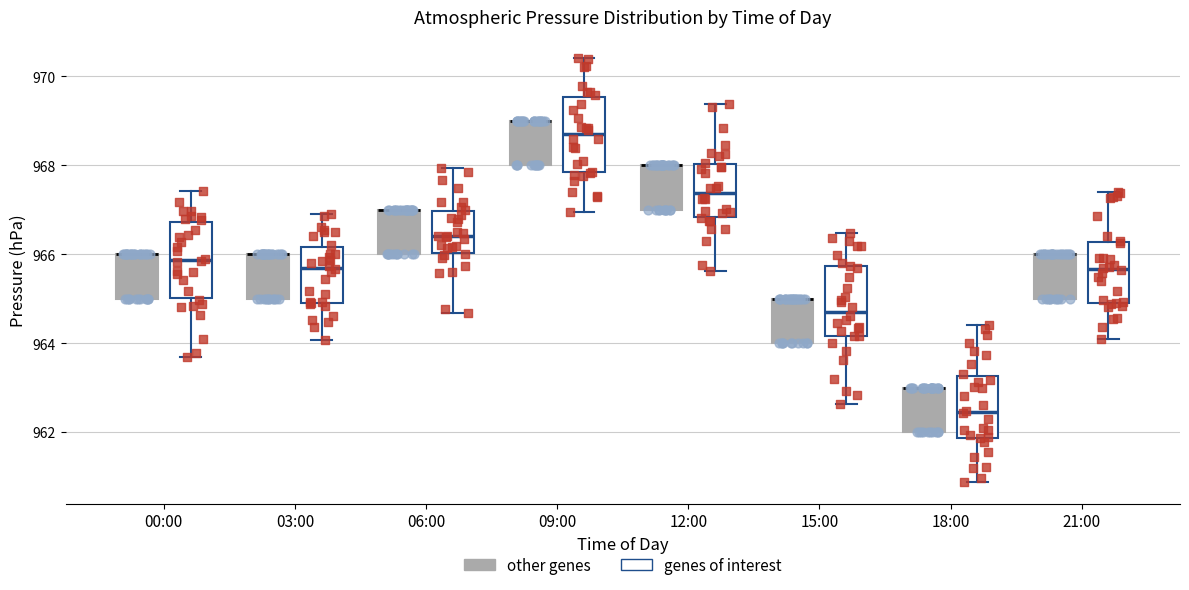

Where is the upper edge of the box for 09:00 (genes of interest) on the y-axis? The values are not printed on the chart, so give them approximately, as read against the axis.

969.6